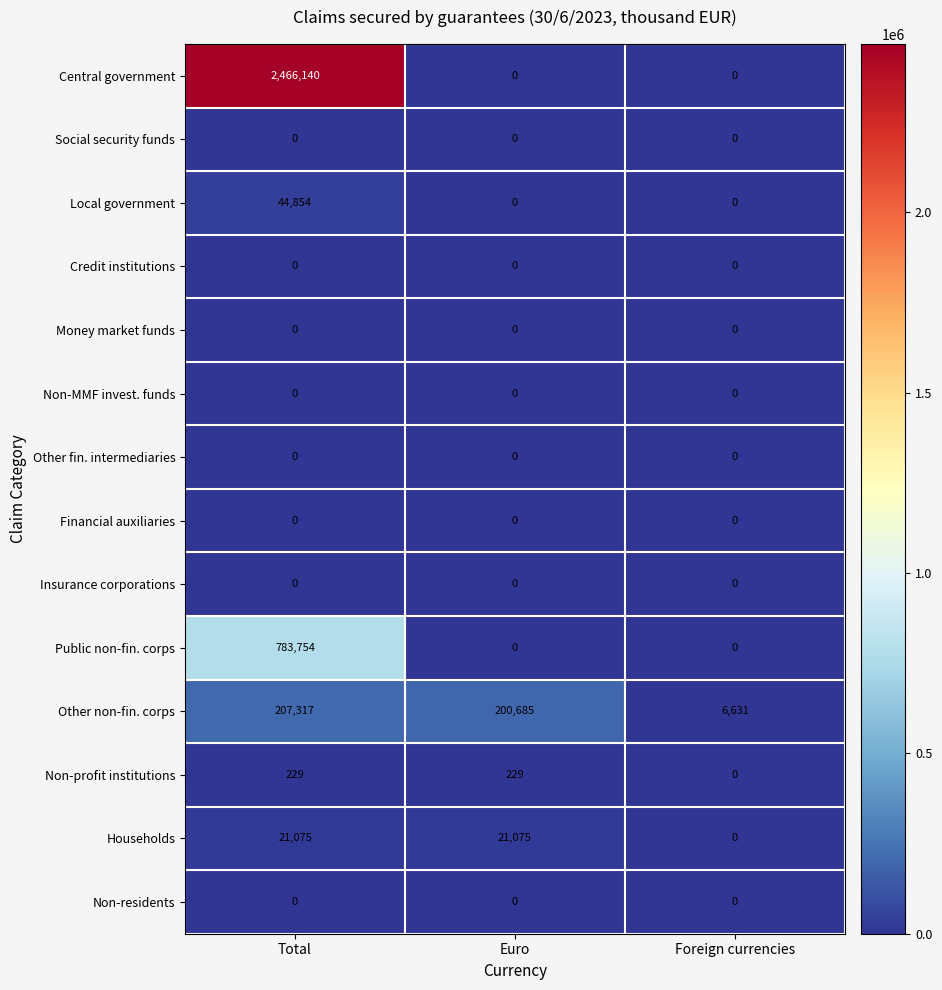

What value does the Non-profit institutions series have at Total, to the nearest 10?

230